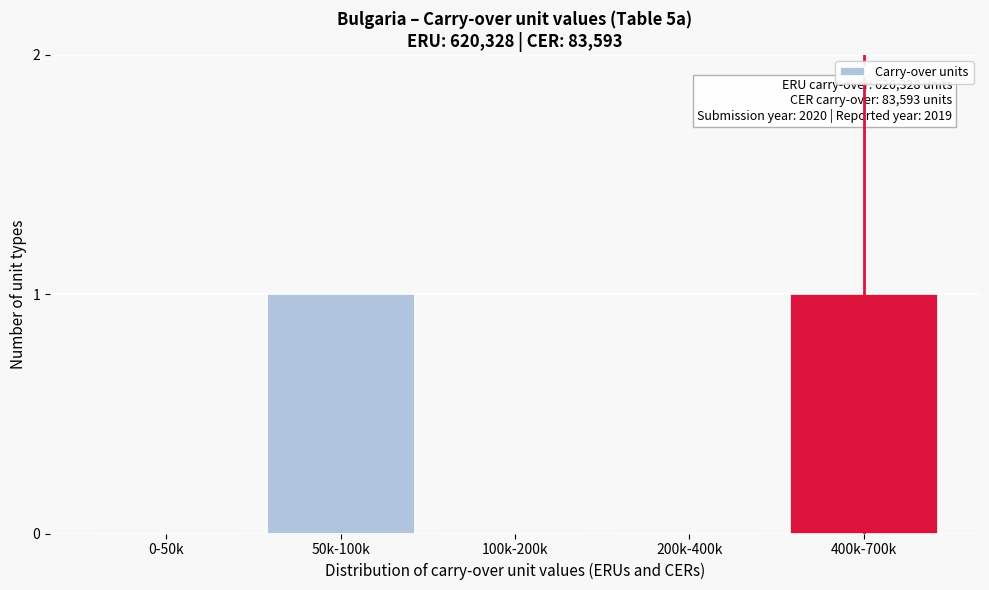

Reading left to right, transcribe all the data shown in this chart.

0-50k=0	50k-100k=1	100k-200k=0	200k-400k=0	400k-700k=1